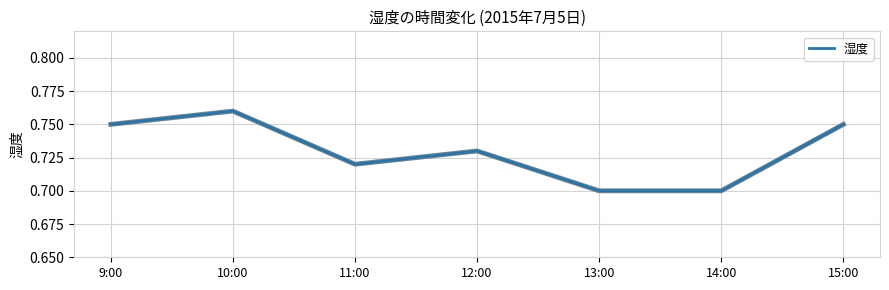

True or false: there are more than 0 points higher than both neighbors.

True